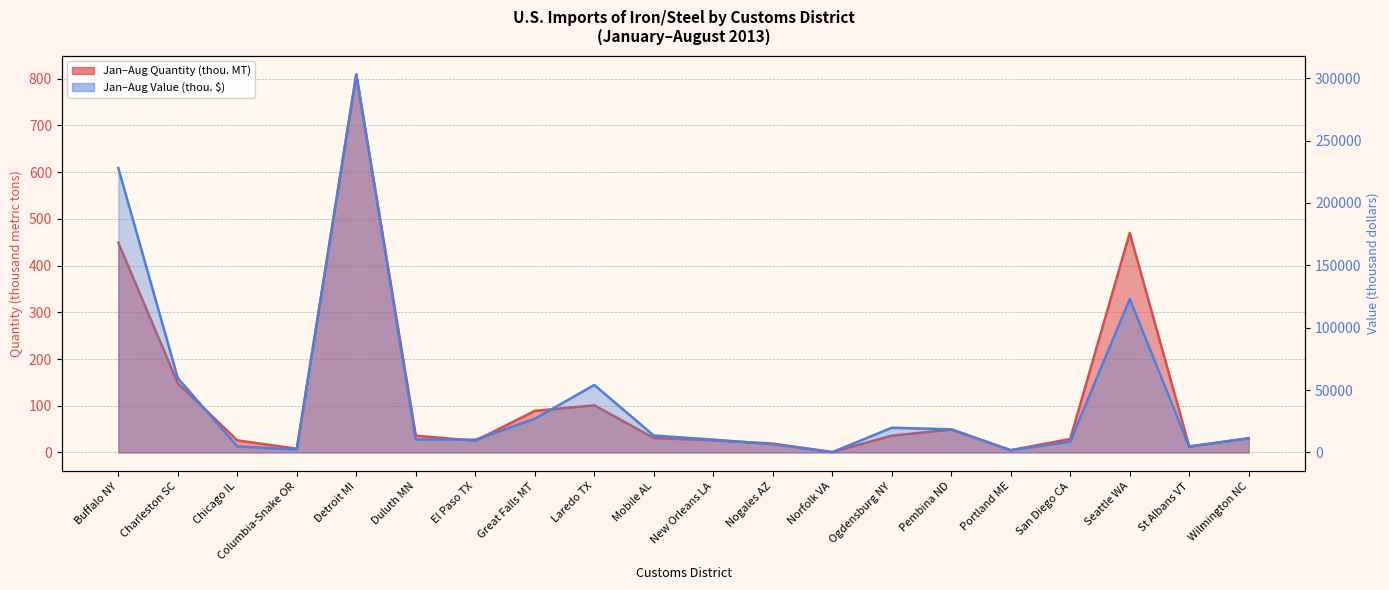

True or false: Jan-Aug Value ($000) and Jan-Aug Quantity cross at least once.

False